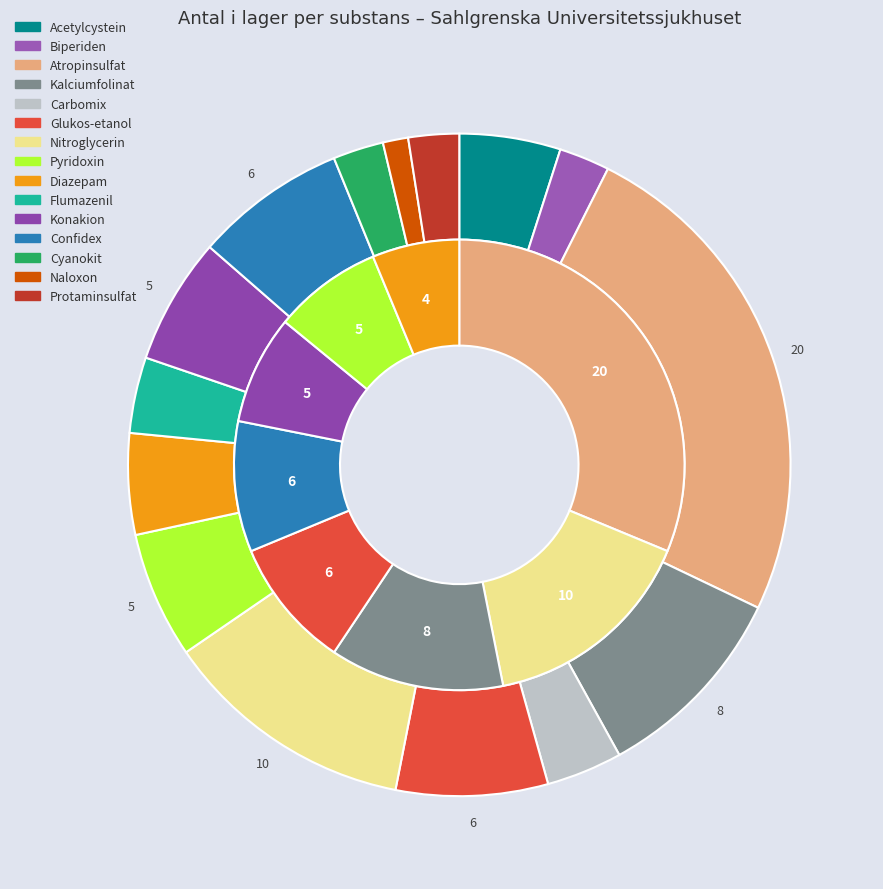

Which slice is the largest?

Atropinsulfat